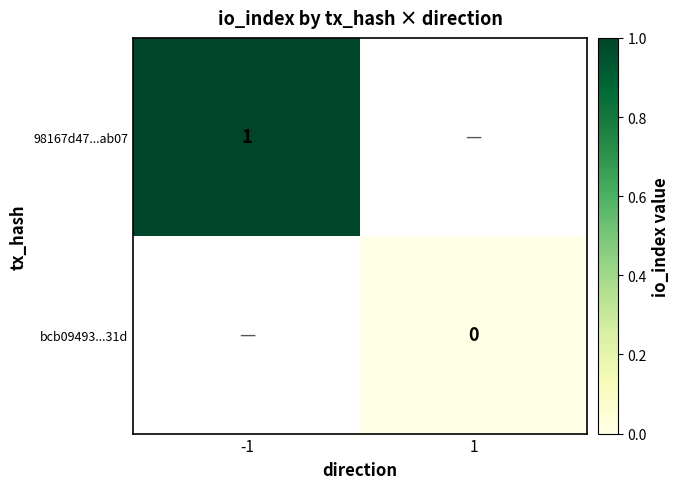

At how many categories does at least one series exceed 0?

1